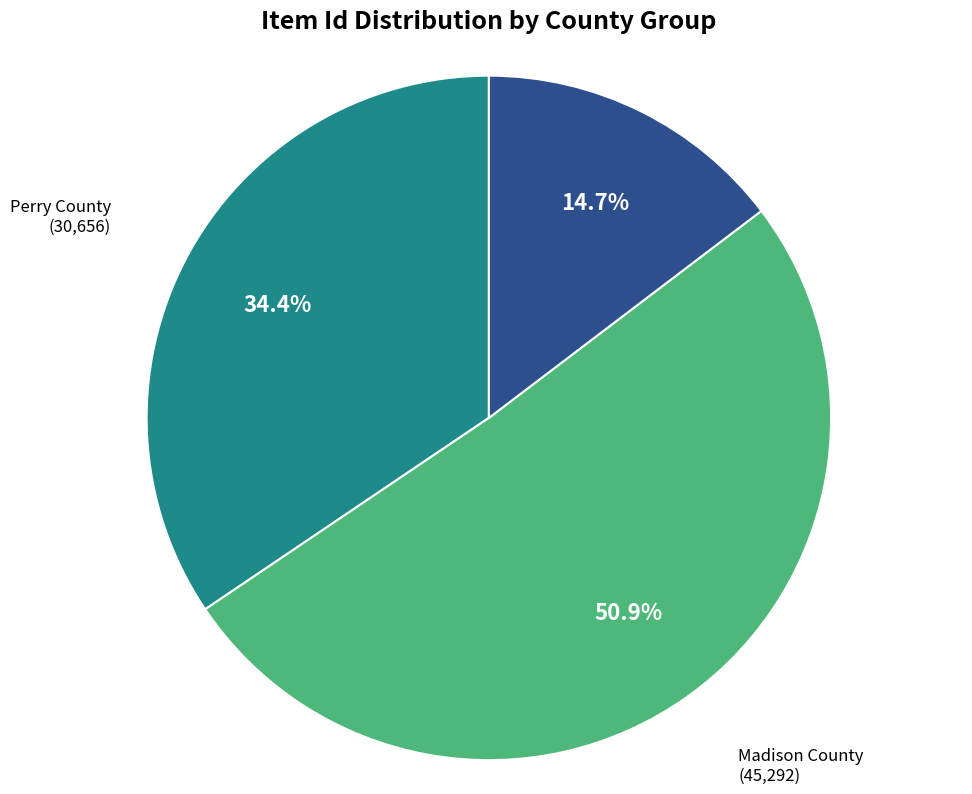

Which has a higher value, Perry County or Madison County?

Madison County